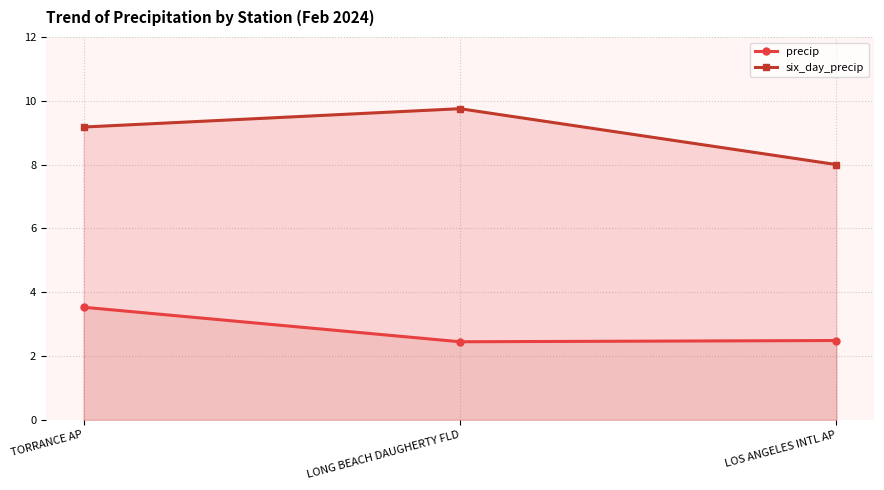

Which series has the largest total across all categories?

six_day_precip